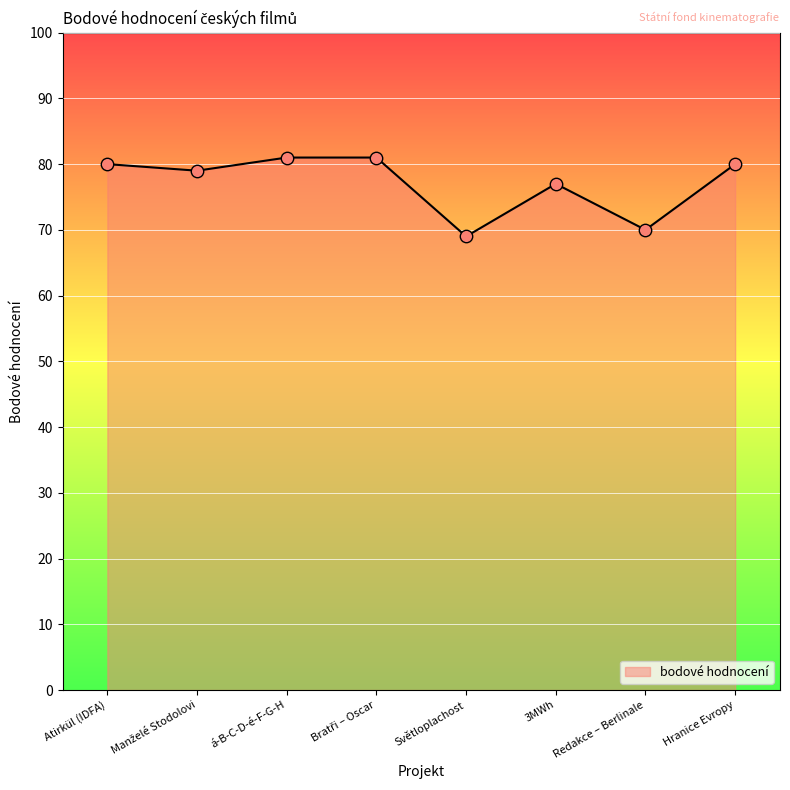

Approximately how many times larger is the value at Hranice Evropy compared to Světloplachost?

1.2